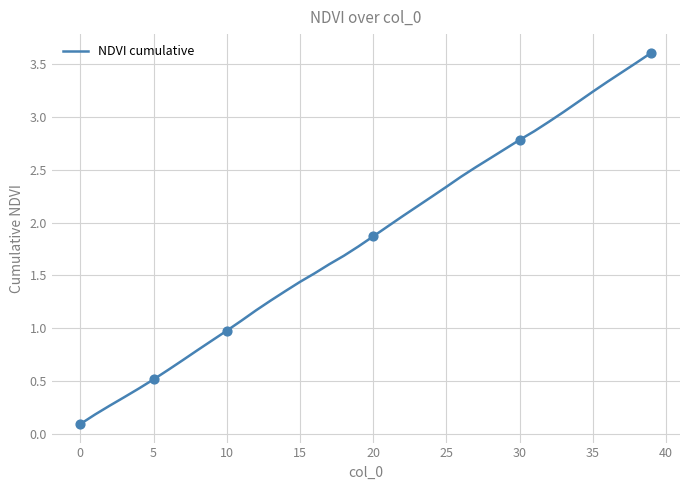

What is the maximum value shown in the chart?

3.6